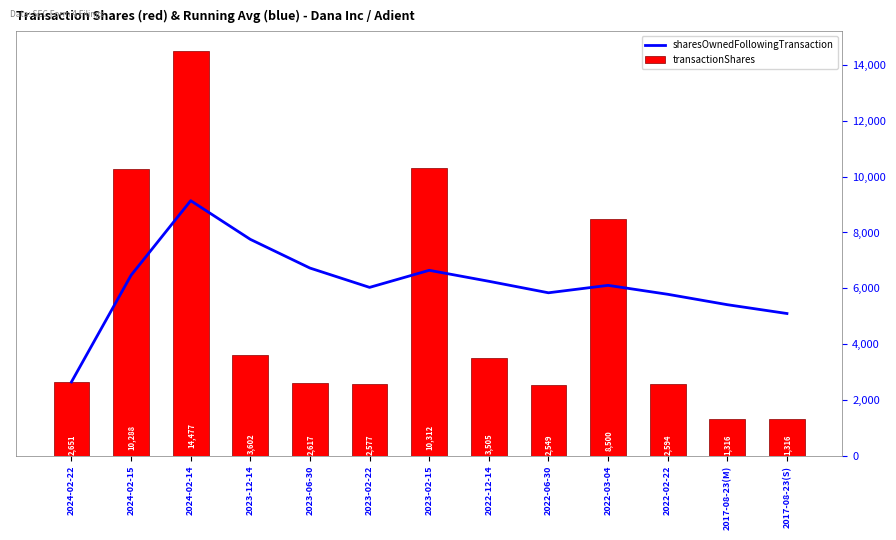

What is the lowest value of the sharesOwnedFollowingTransaction series?

2651.0